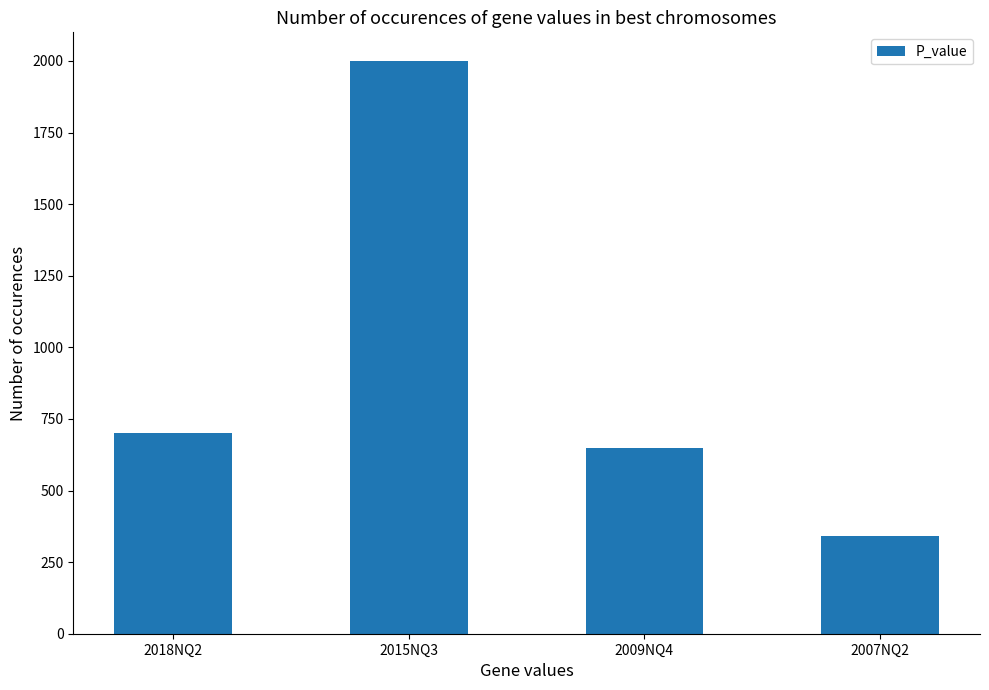

True or false: the data shows 650 at 2009NQ4.

True